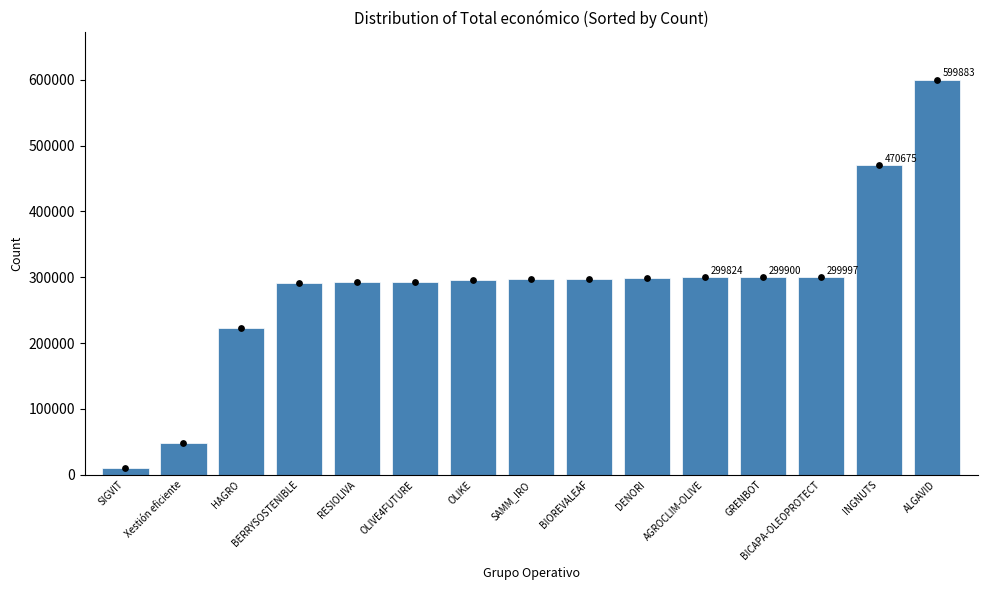

Between ALGAVID and SAMM_IRO, which is larger?

ALGAVID